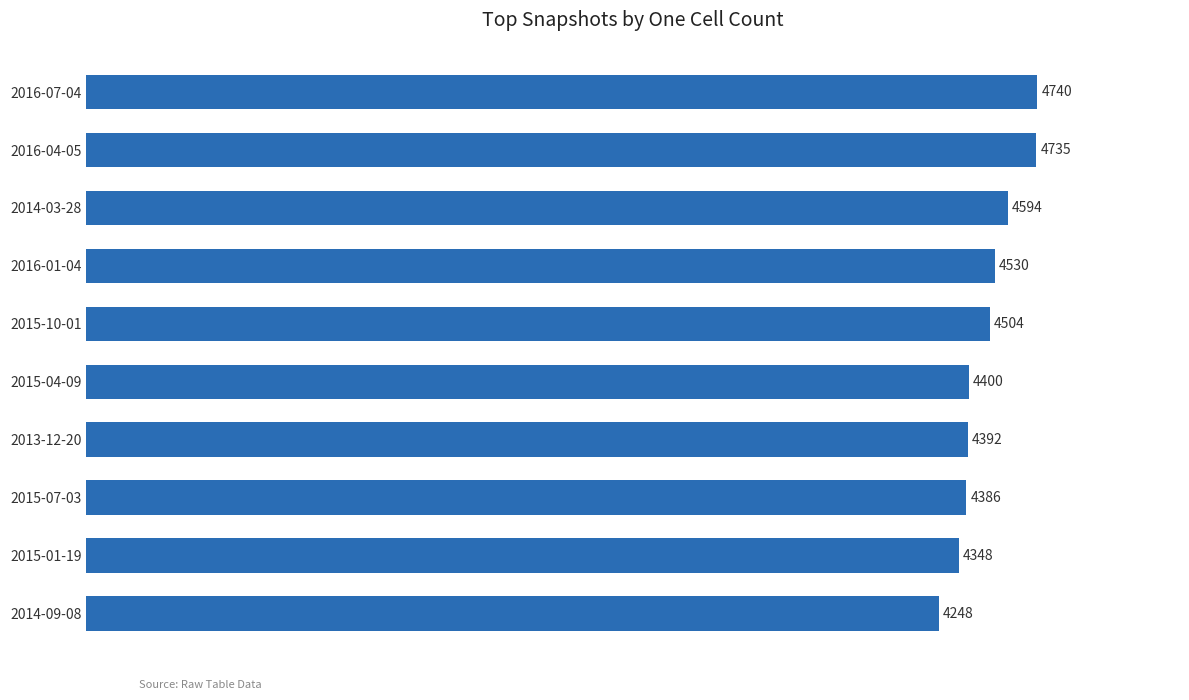

What is the minimum value shown in the chart?

4248